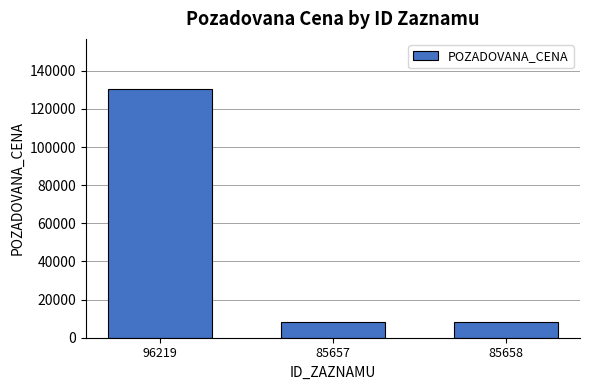

What is the value of the 2nd bar from the left?

8270